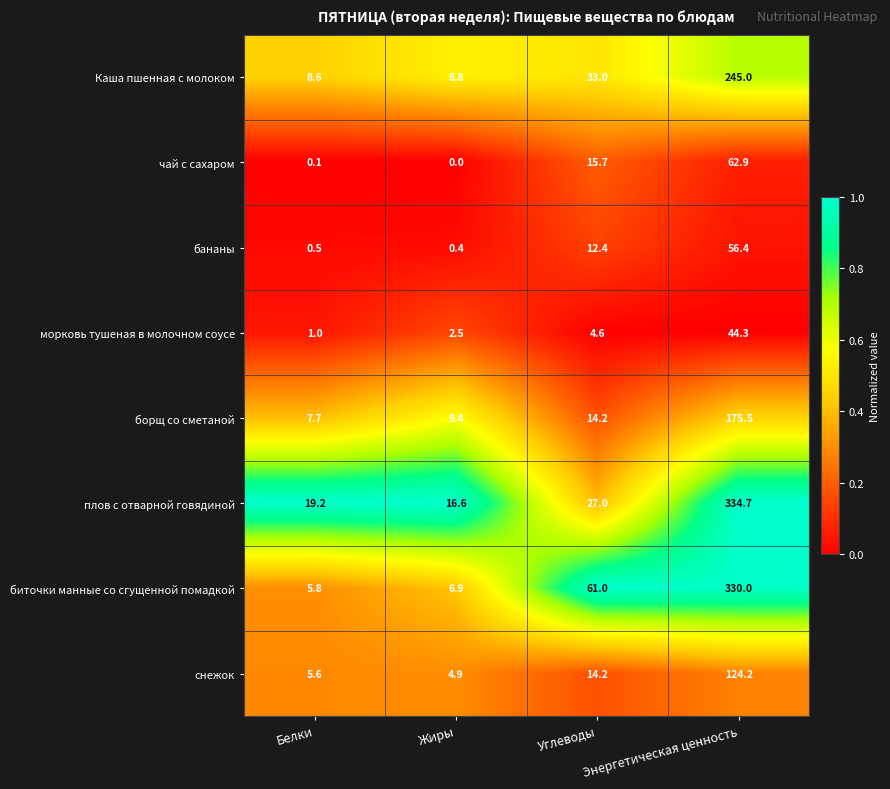

At which category is the sum across all series the highest?

Энергетическая ценность